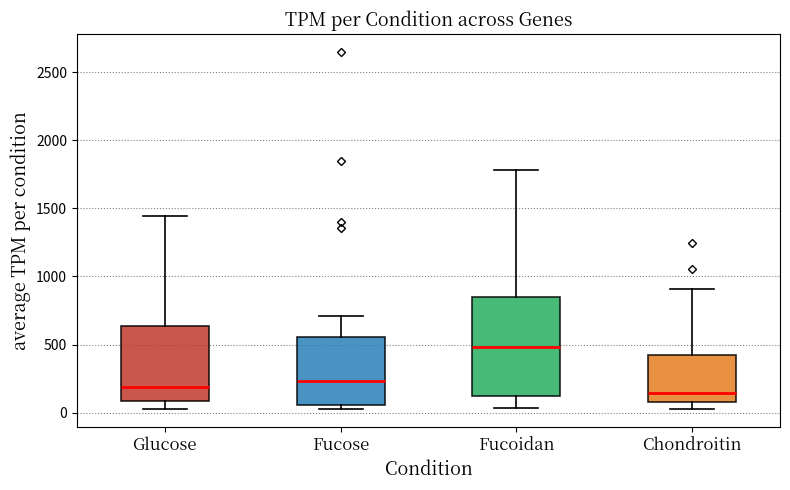

Reading left to right, transcribe this box plot: for each box, give where its median line is, the range the box spans, and where its two whiskers end, as read against the y-axis. The values are not printed on the chart, so give them approximately, as read against the axis.

Glucose: median 200, box 100 to 650, whiskers 50 to 1450
Fucose: median 250, box 50 to 550, whiskers 0 to 700
Fucoidan: median 500, box 100 to 850, whiskers 50 to 1800
Chondroitin: median 150, box 100 to 400, whiskers 50 to 900